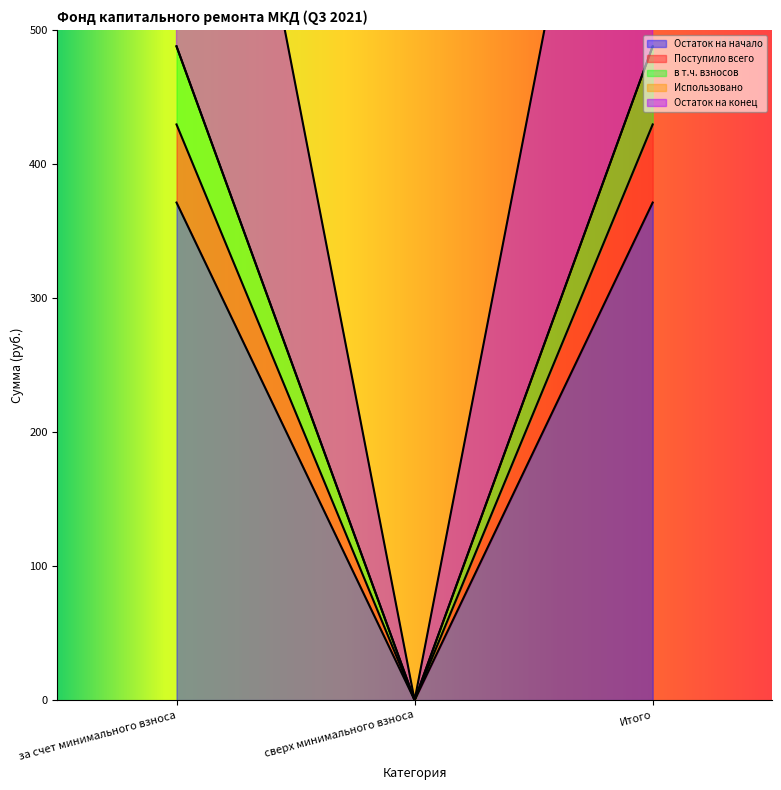

How many lines are shown in the chart?

4